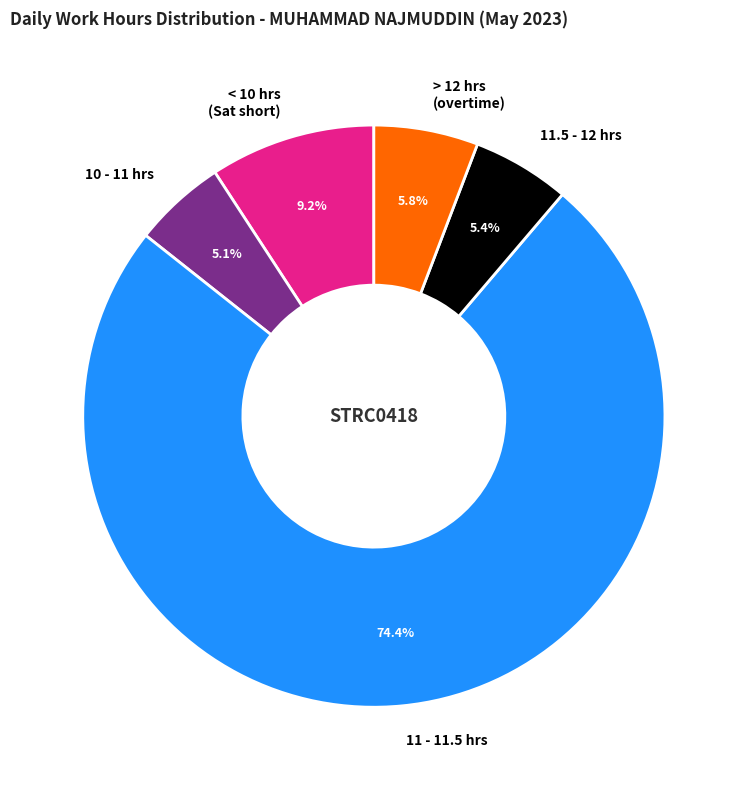

How many segments does this pie chart have?

5